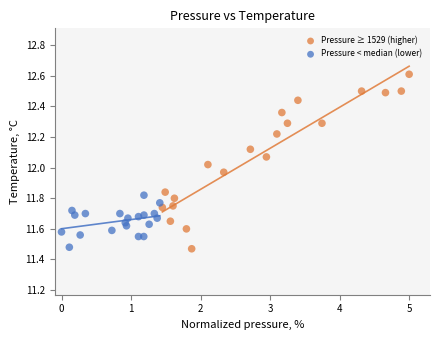

What are all the series names shown in the legend?

Pressure ≥ 1529 (higher), Pressure < median (lower)